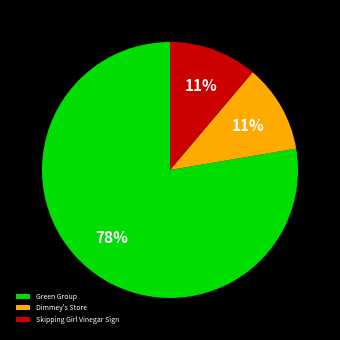

Is it true that Skipping Girl Vinegar Sign is 11% of the pie?

True